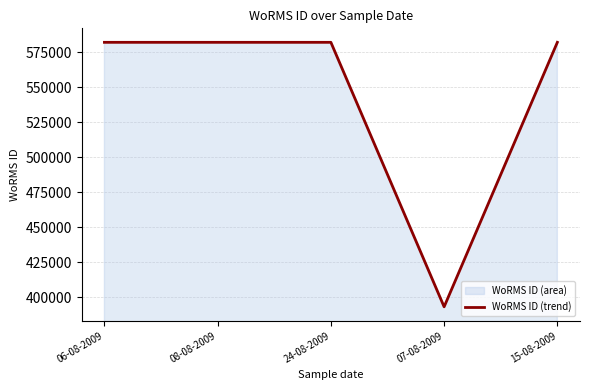

What is the minimum value shown in the chart?

393087